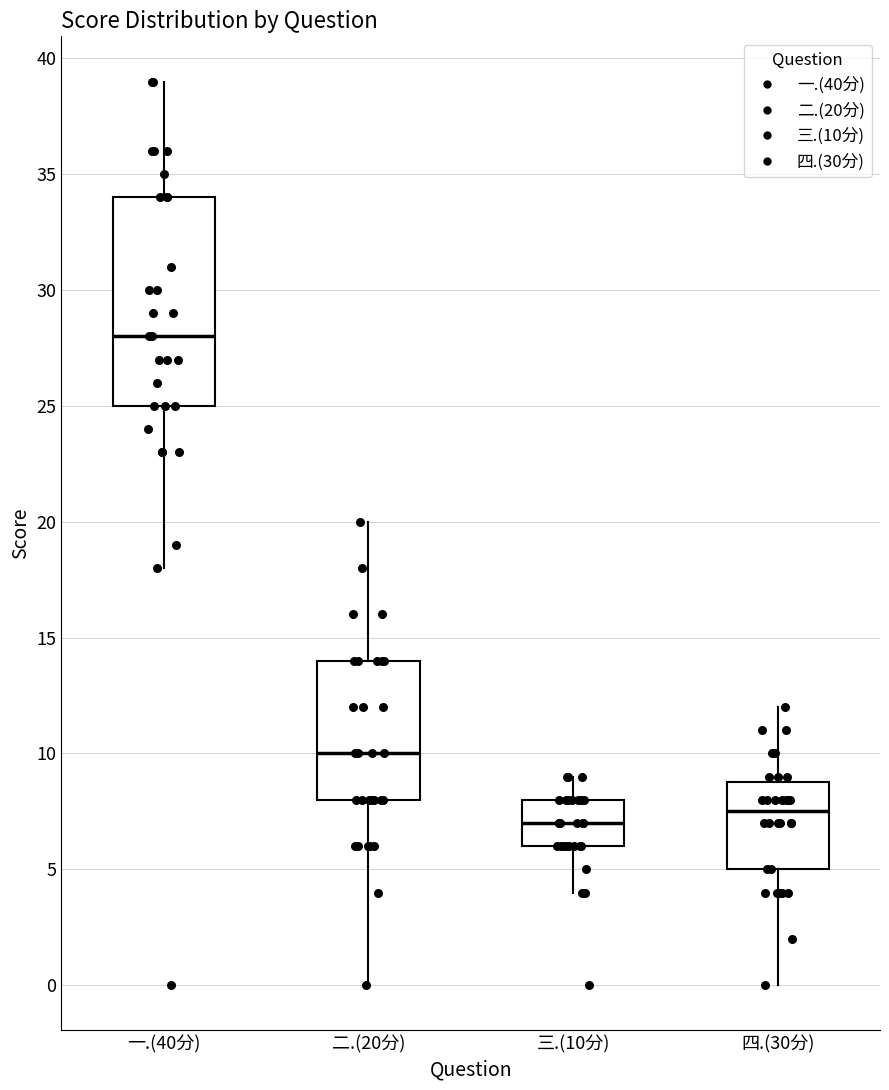

Which box's median line is the highest?

一.(40分)